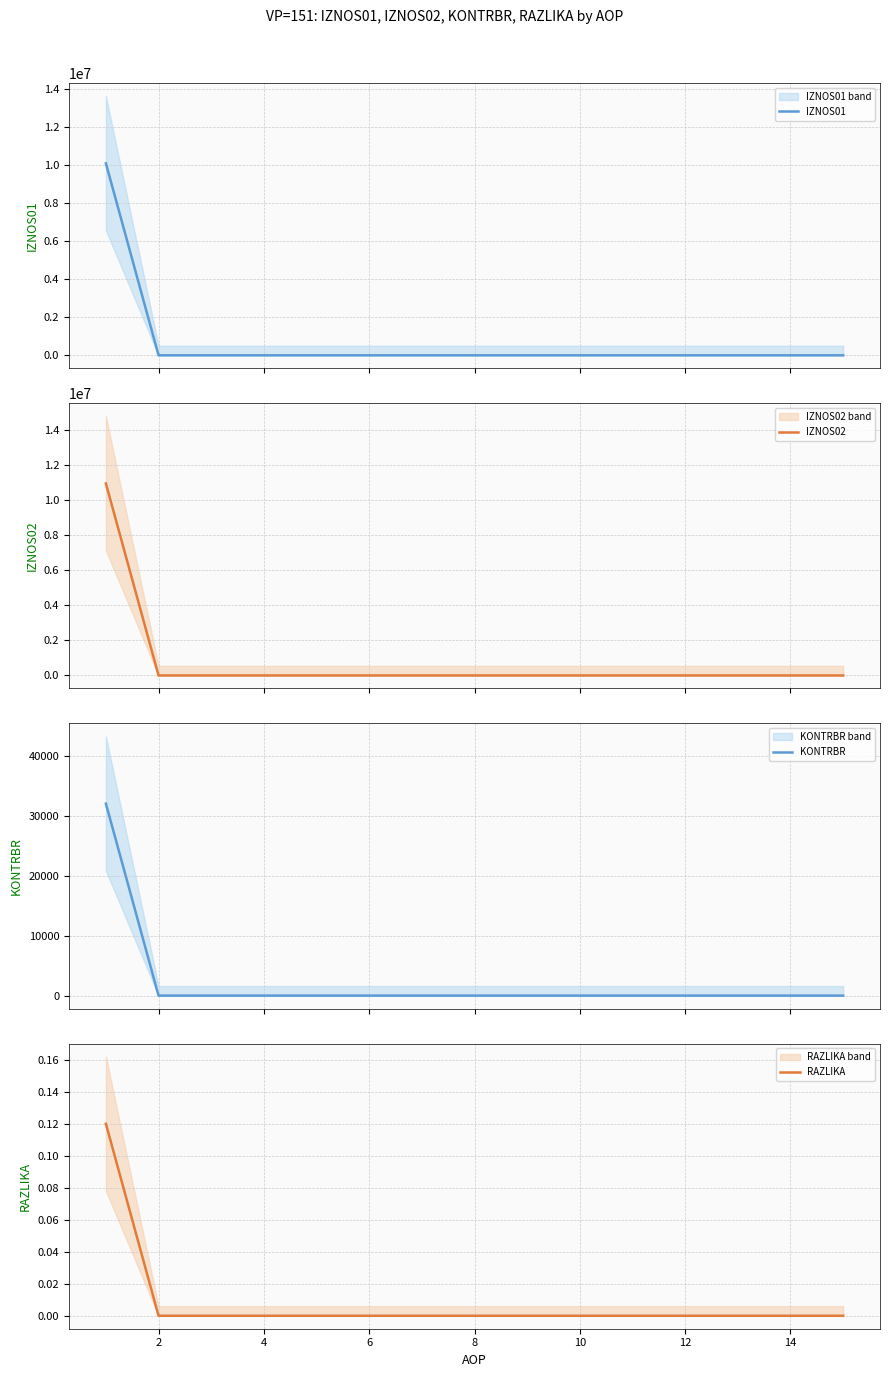

True or false: RAZLIKA has a value of -0.1 at 10.

False